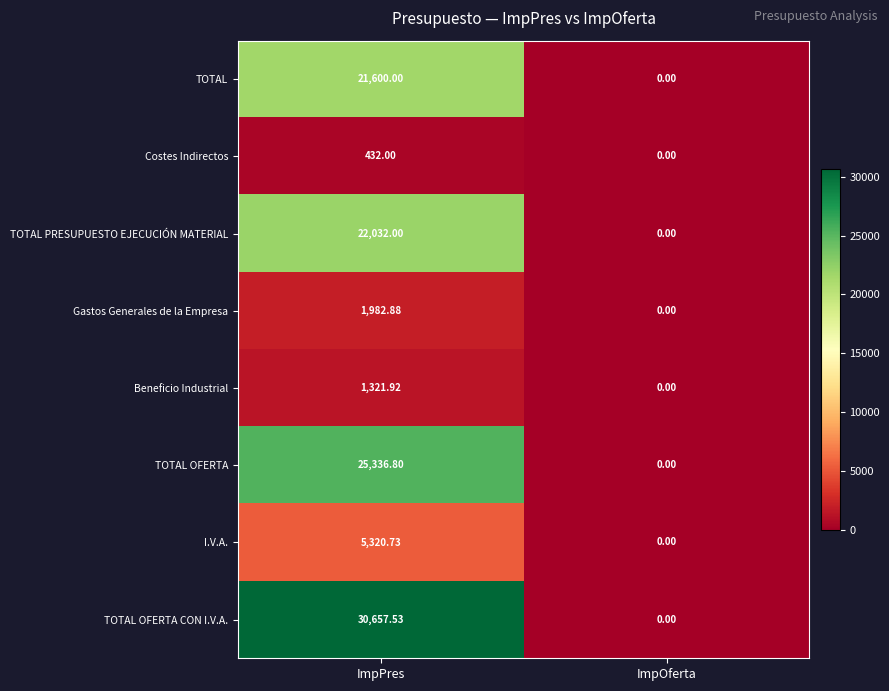

Where is TOTAL OFERTA nearest to the value 12668?

ImpOferta